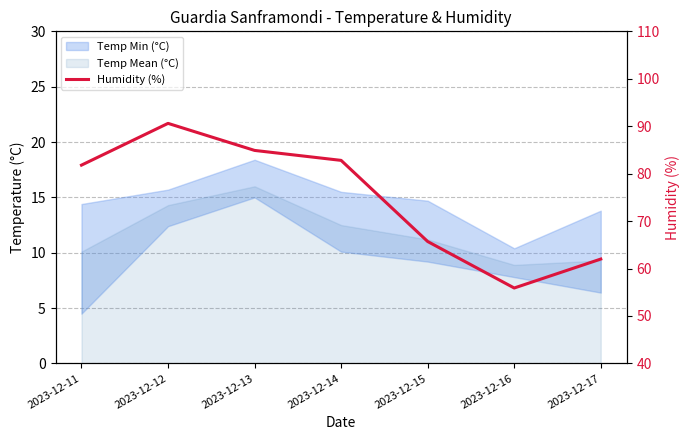

At which category does the chart reach its minimum across all series?

2023-12-16